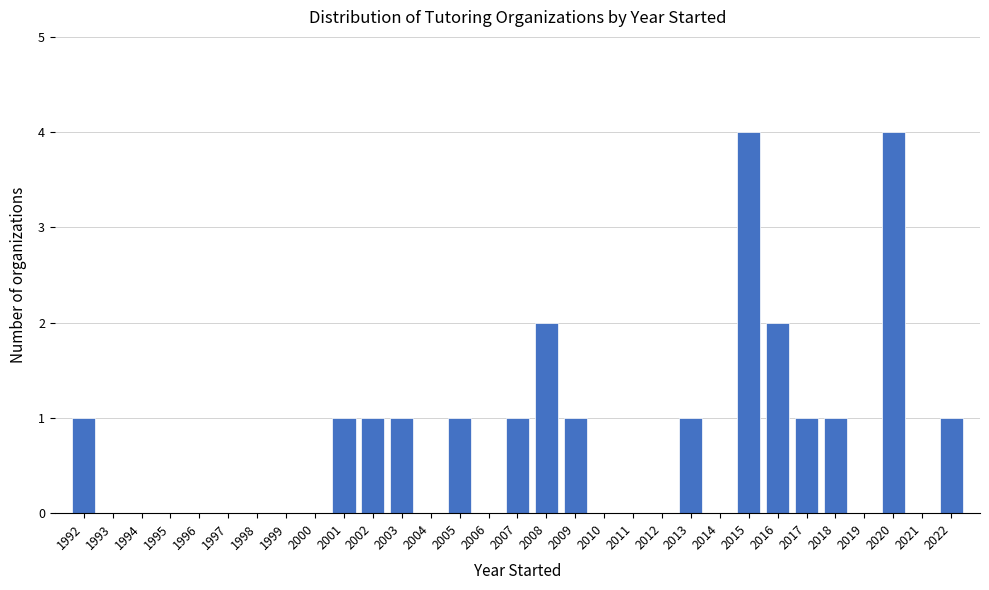

Between 2010 and 2018, which is larger?

2018